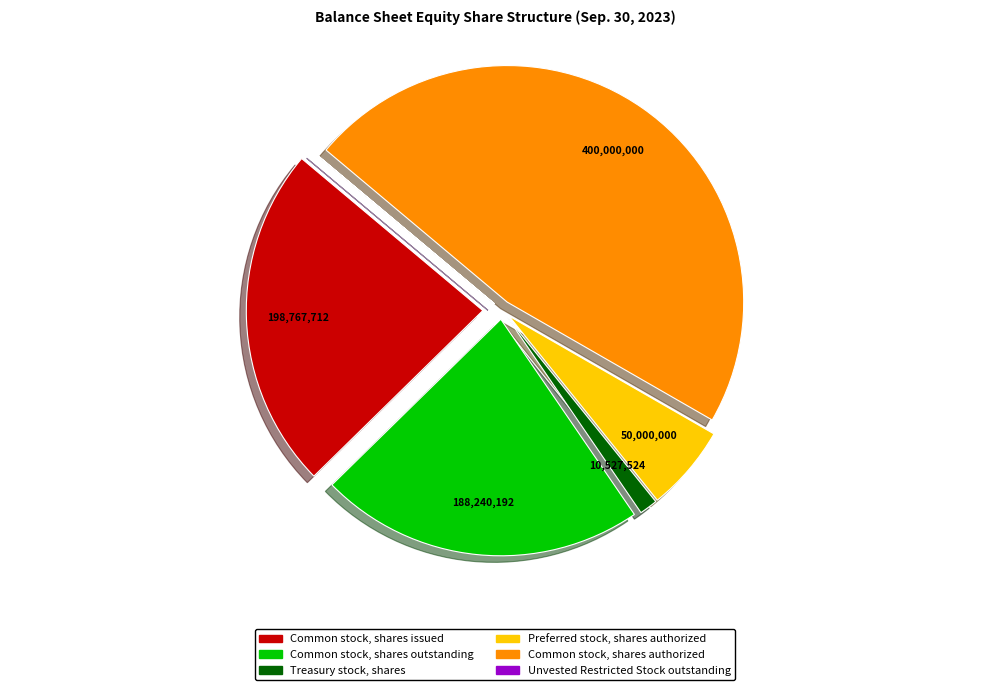

Approximately how many times larger is the value at Preferred stock, shares authorized compared to Common stock, shares outstanding?

0.3